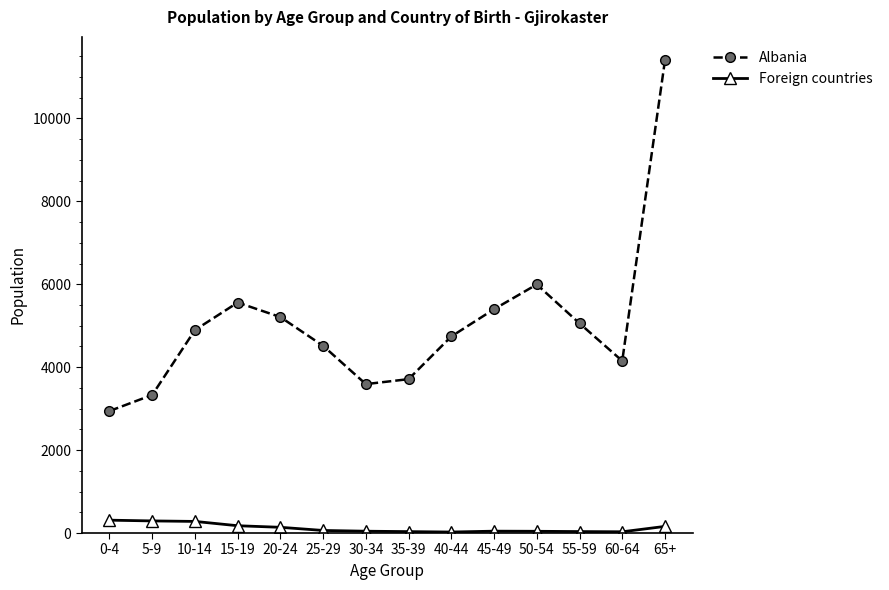

The Foreign countries series shows 310 at 0-4. True or false?

True